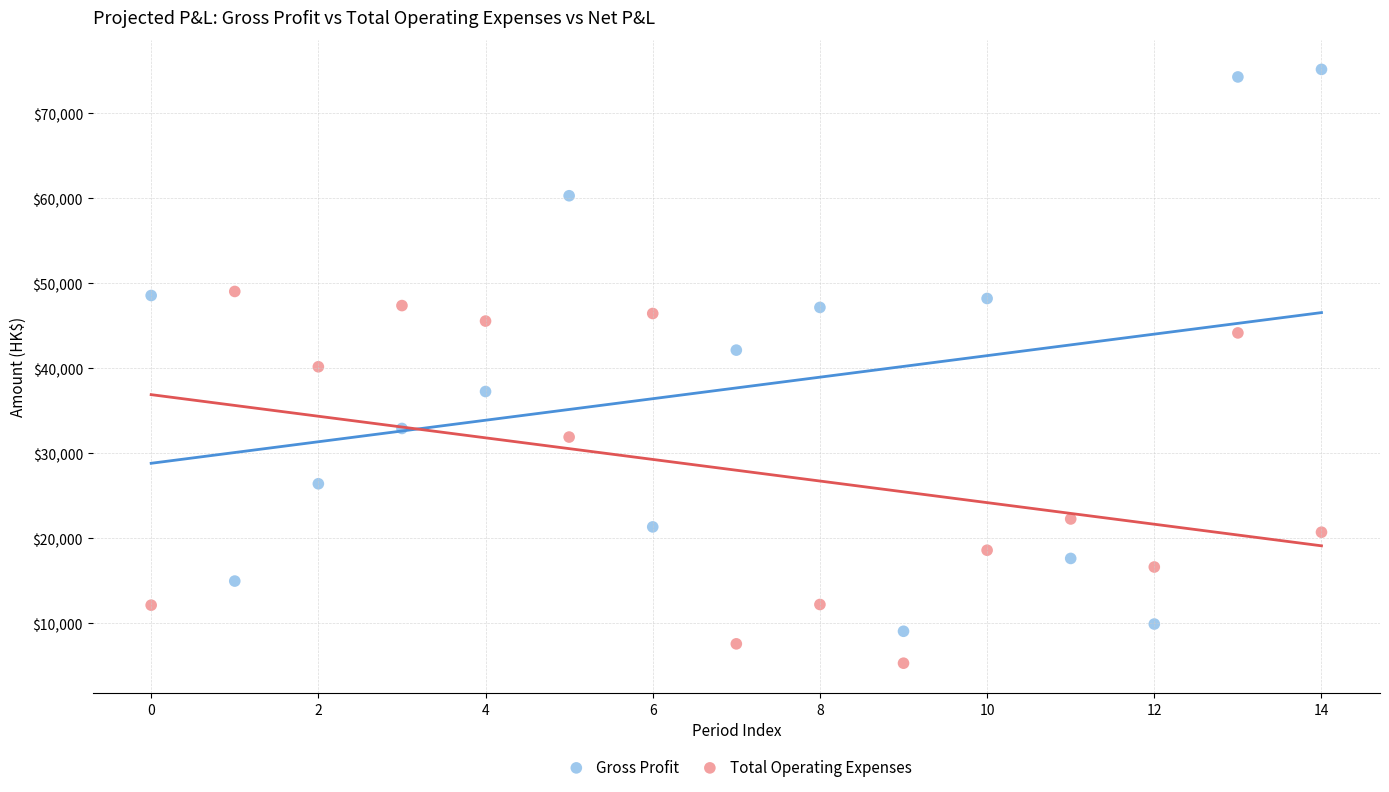

Which series has the largest Y range (max minus min)?

Gross Profit